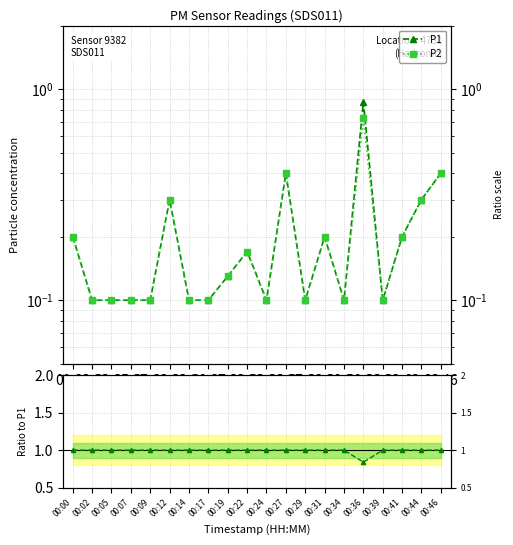

The value of P1 at 00:39 is 0.1. True or false?

True